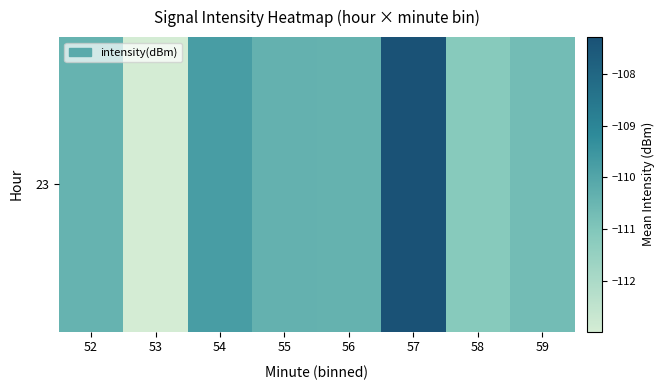

What is the maximum value shown in the chart?

-107.3